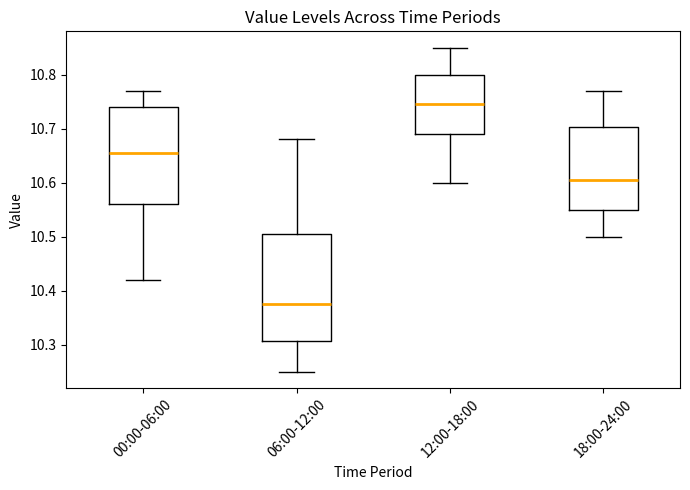

Comparing the boxes themselves (not the whiskers), which one is the tallest?

06:00-12:00